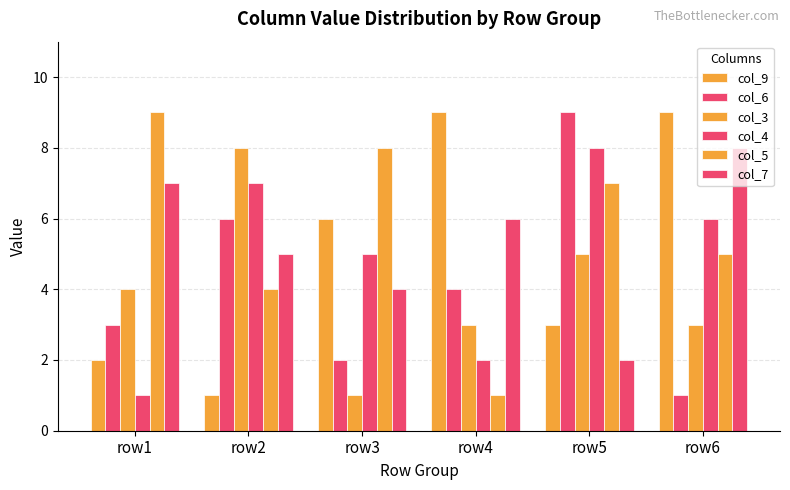

Reading left to right, extract all data points from this chart.

col_9: row1=2	row2=1	row3=6	row4=9	row5=3	row6=9
col_6: row1=3	row2=6	row3=2	row4=4	row5=9	row6=1
col_3: row1=4	row2=8	row3=1	row4=3	row5=5	row6=3
col_4: row1=1	row2=7	row3=5	row4=2	row5=8	row6=6
col_5: row1=9	row2=4	row3=8	row4=1	row5=7	row6=5
col_7: row1=7	row2=5	row3=4	row4=6	row5=2	row6=8